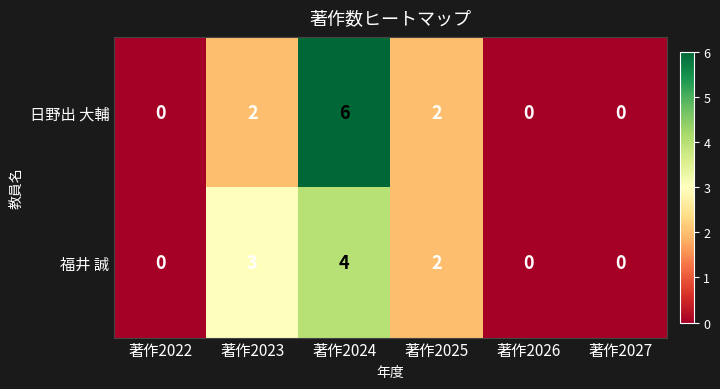

Which series has the widest spread of values?

日野出 大輔